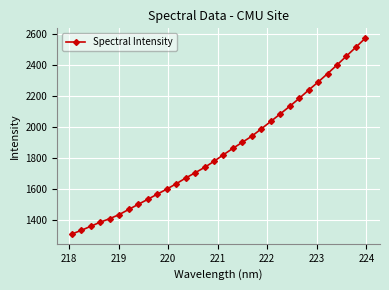

What is the average value?

1851.0